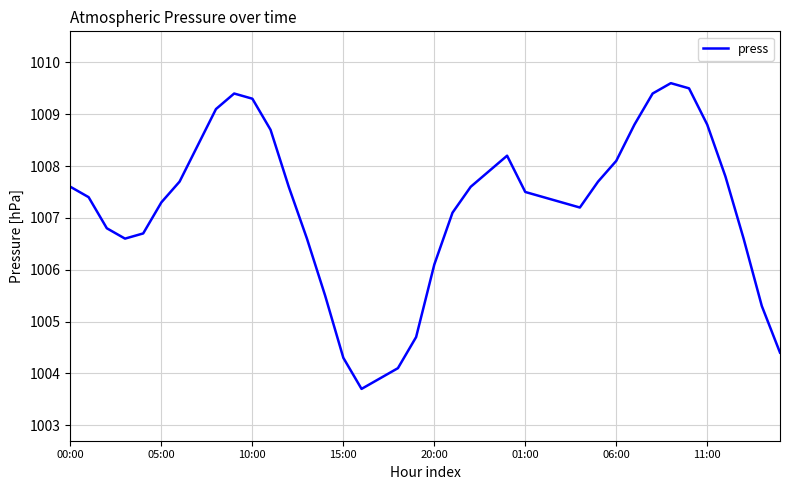

What is the maximum value shown in the chart?

1009.6